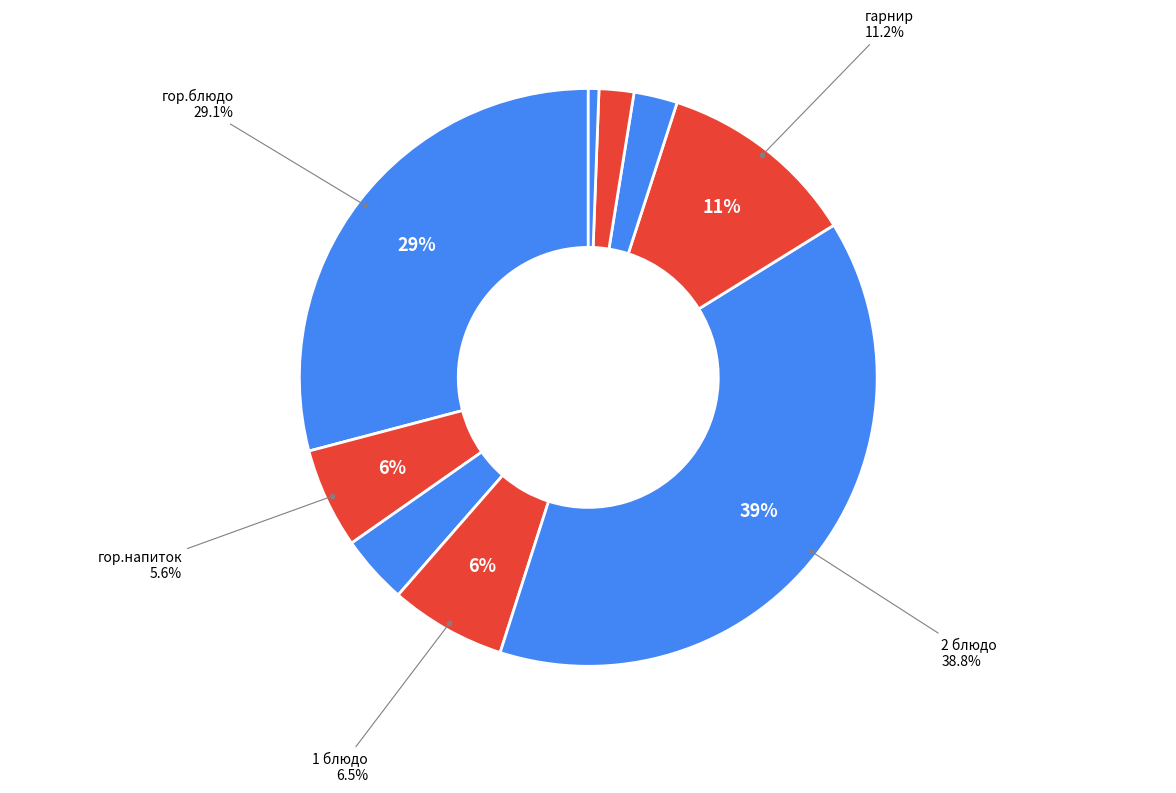

Is гор.напиток the majority of the pie?

No